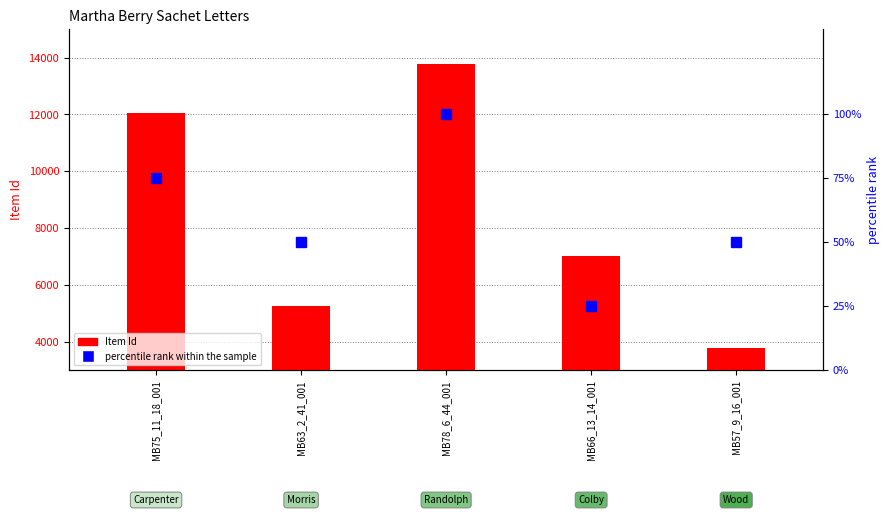

Is it true that percentile rank within the sample equals 69 at MB57_9_16_001?

False